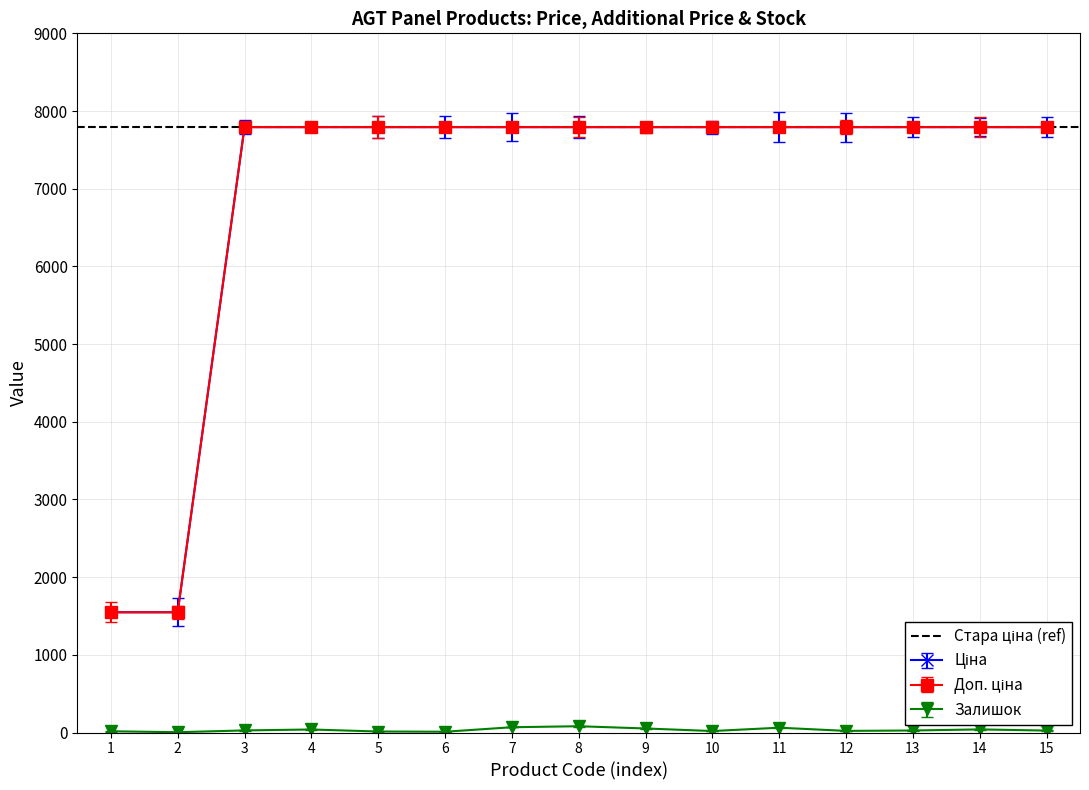

True or false: Ціна and Доп. ціна intersect in this chart.

False